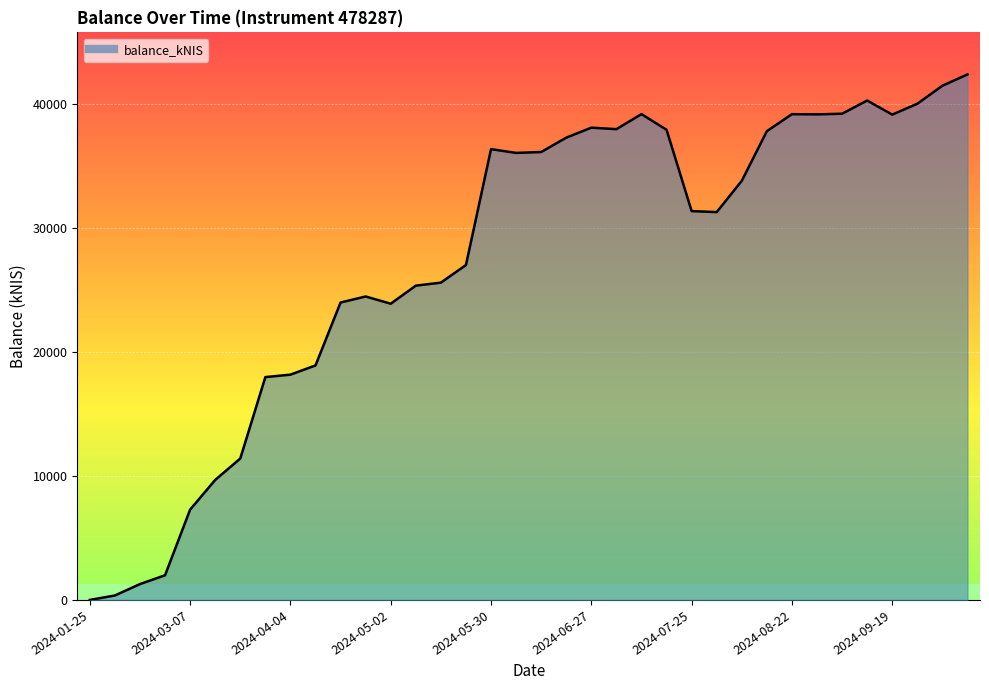

What is the greatest value displayed?

42401.8